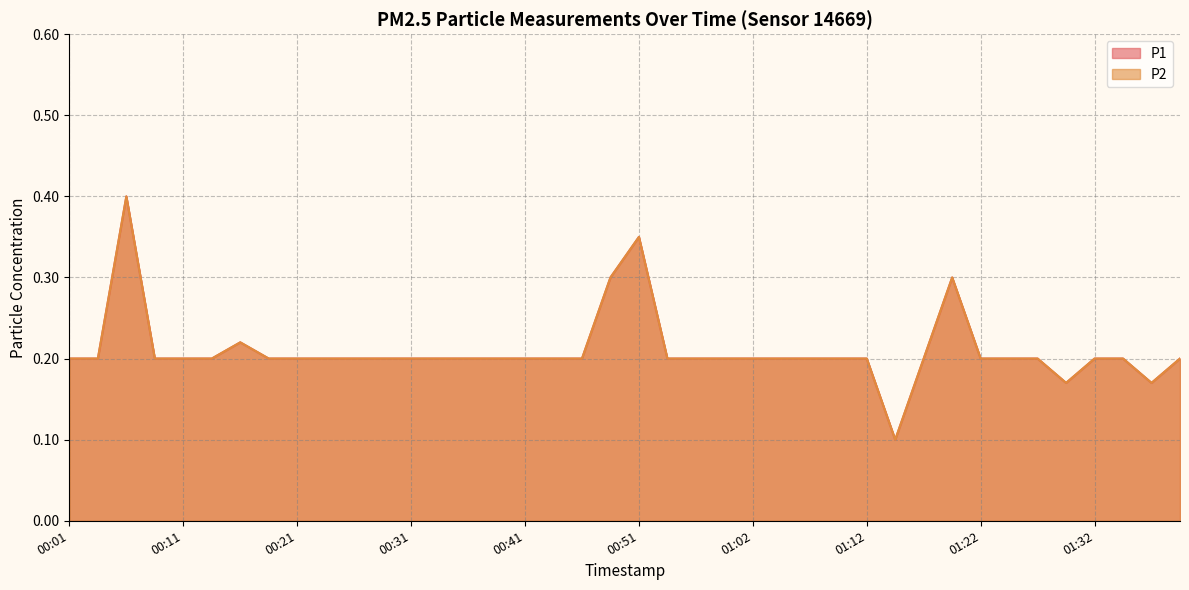

What value does the P1 series have at 01:12?

0.2